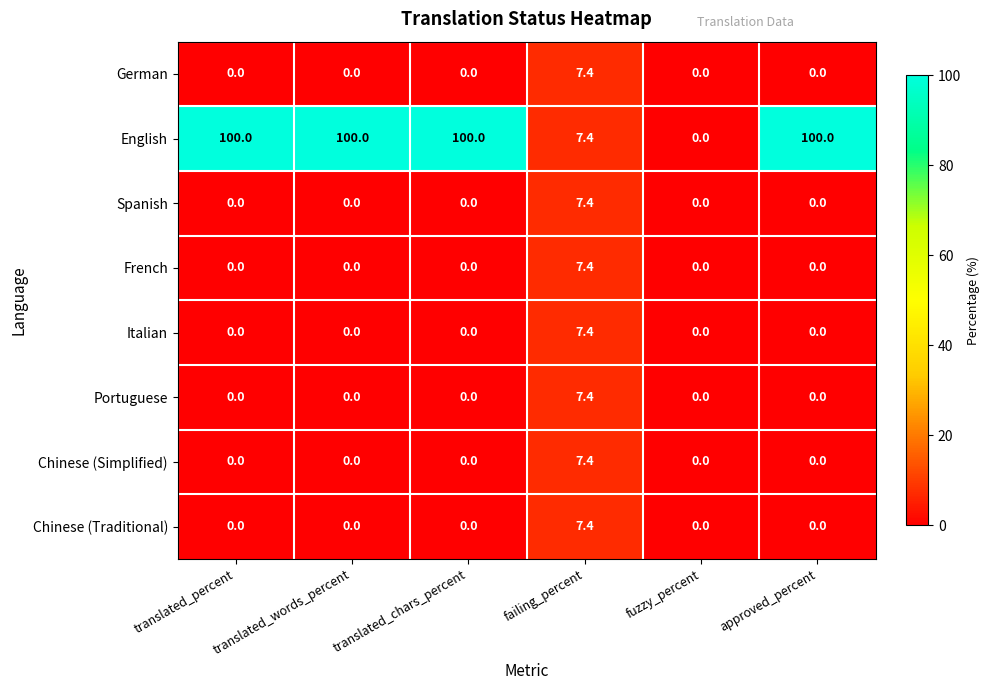

What is the maximum value shown in the chart?

100.0